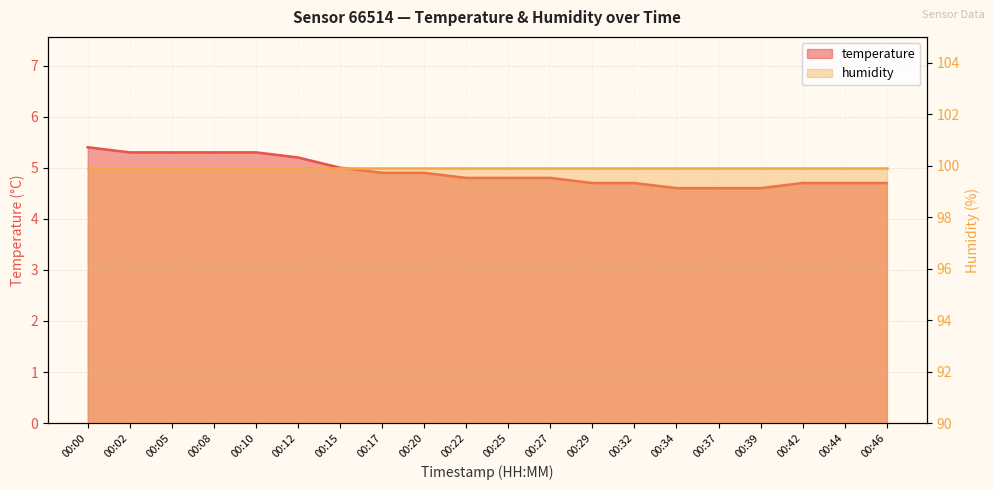

Reading right to left, list all the values displayed in this chart.

4.7	4.7	4.7	4.6	4.6	4.6	4.7	4.7	4.8	4.8	4.8	4.9	4.9	5.0	5.2	5.3	5.3	5.3	5.3	5.4